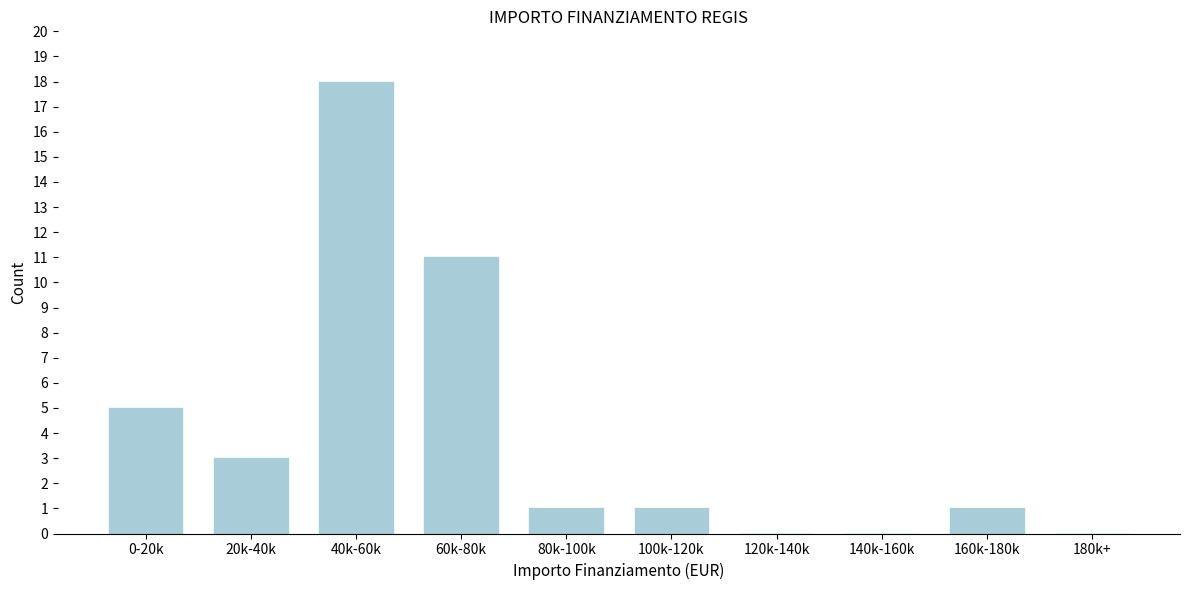

Reading right to left, list all the values displayed in this chart.

180k+=0	160k-180k=1	140k-160k=0	120k-140k=0	100k-120k=1	80k-100k=1	60k-80k=11	40k-60k=18	20k-40k=3	0-20k=5